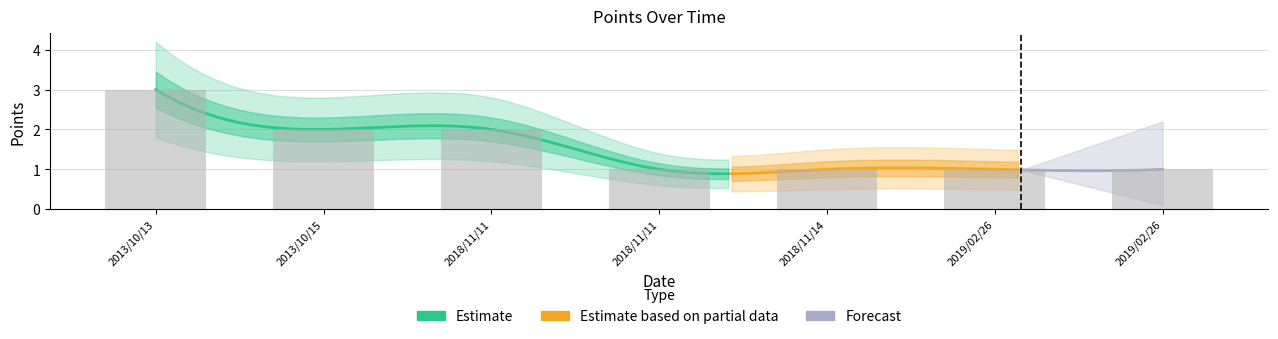

What is the sum of all values?

11